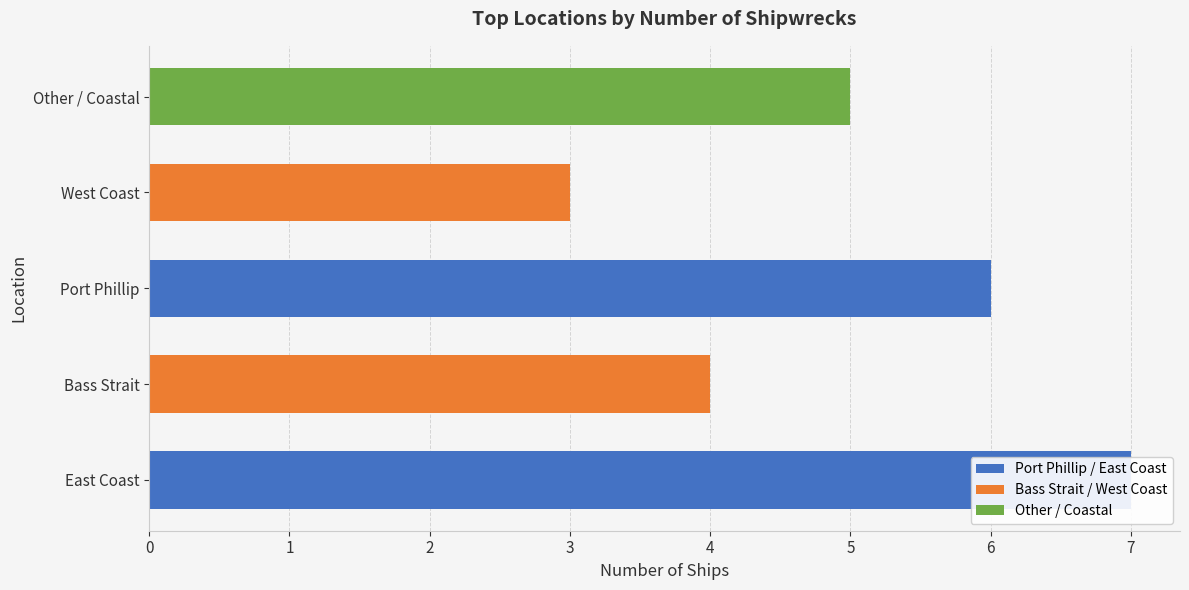

The Bass Strait / West Coast series shows 3 at West Coast. True or false?

True